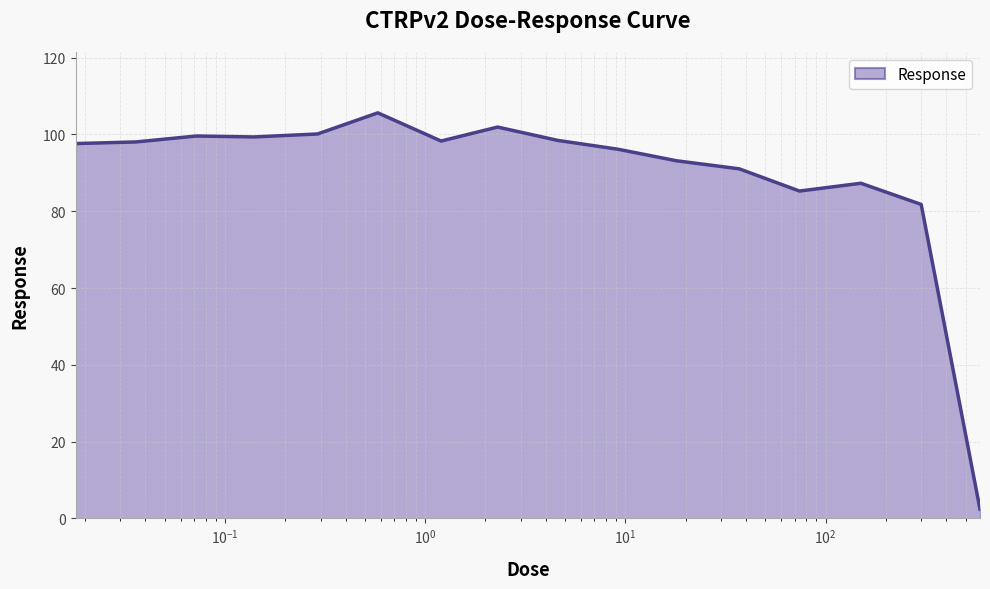

What is the greatest value displayed?

105.6